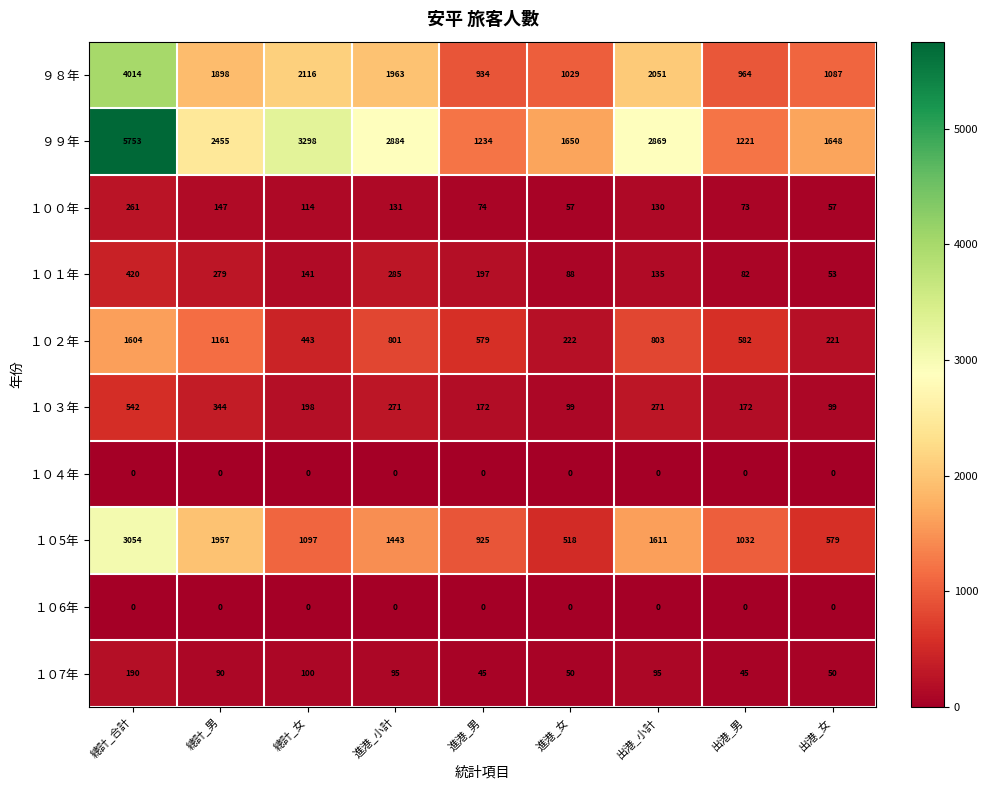

Which series changed the most between 出港_小計 and 出港_男?

９９年